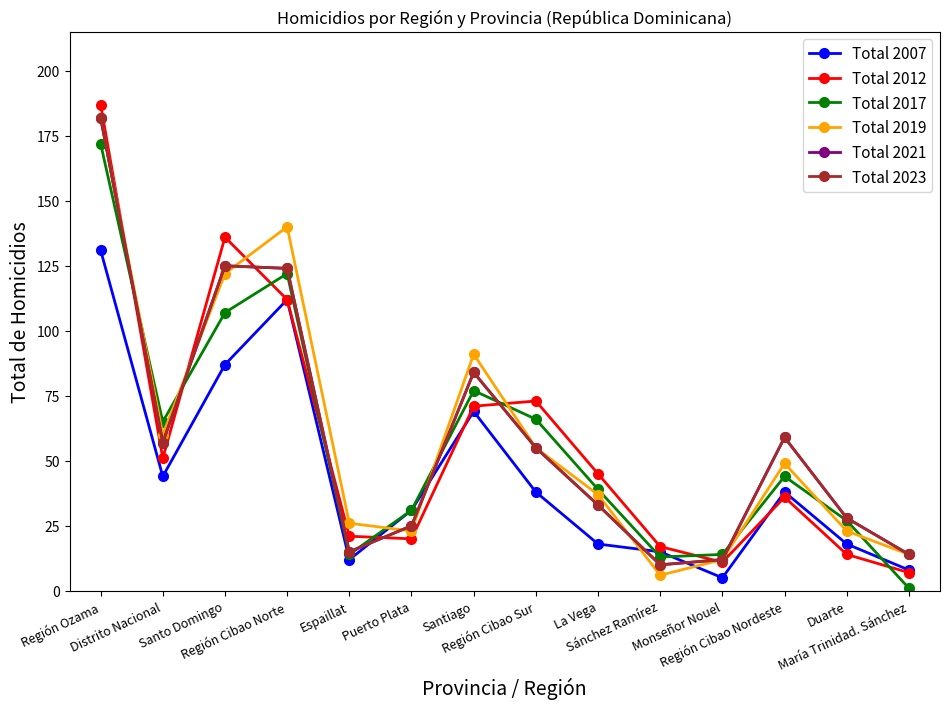

Does the chart have visible grid lines?

No